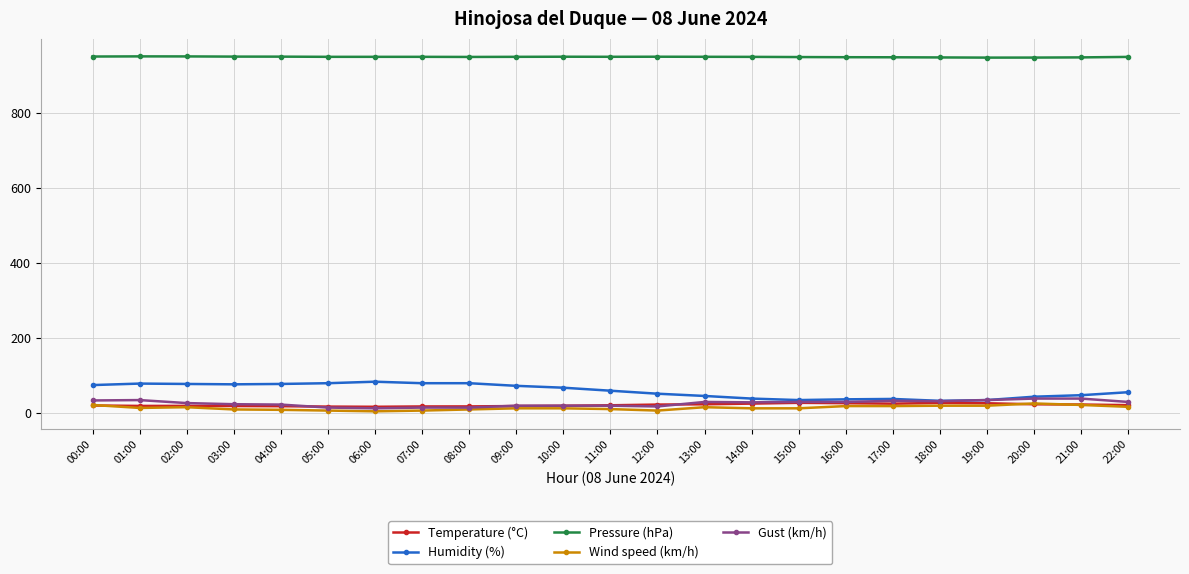

What is the maximum value shown in the chart?

950.7